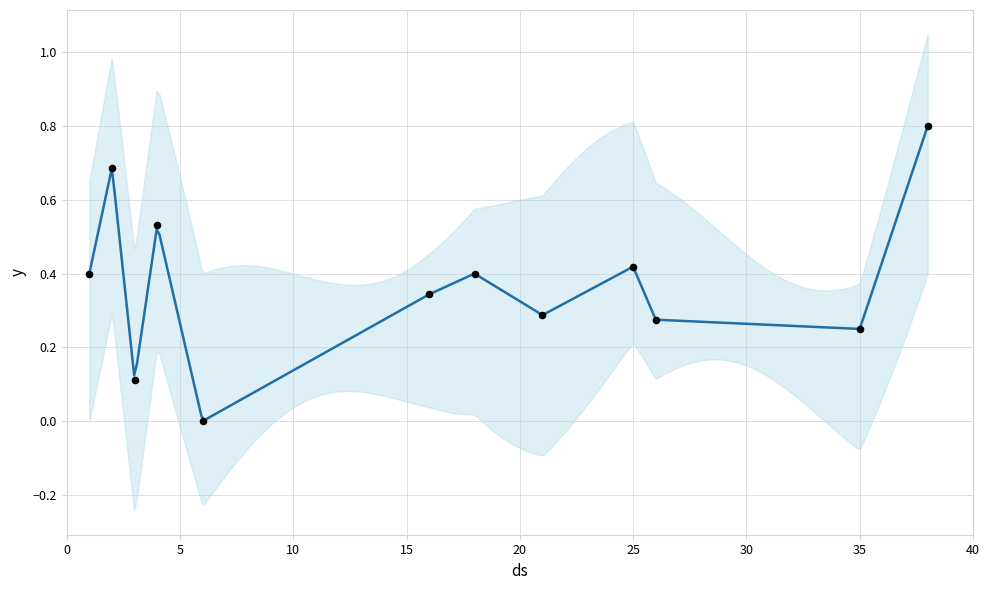

Which has a higher value, 3 or 2?

2